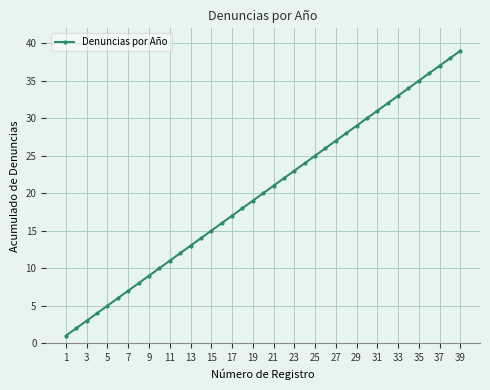

What is the maximum value shown in the chart?

39